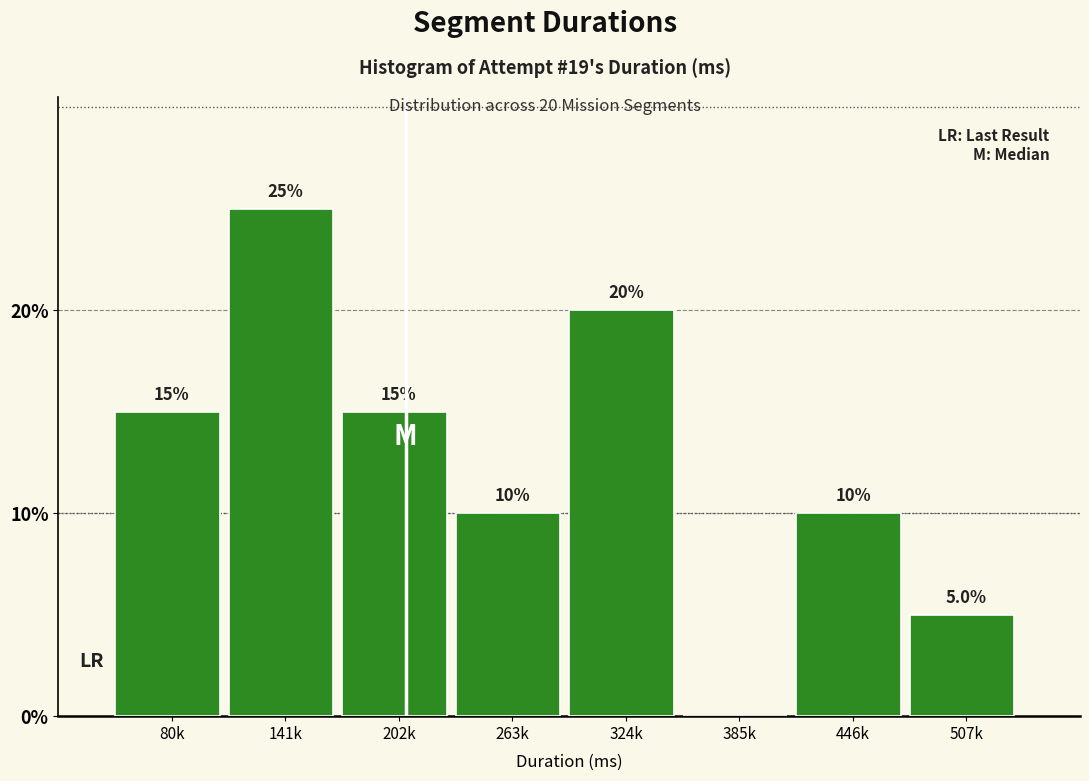

Reading right to left, list all the values displayed in this chart.

507k=5	446k=10	385k=0	324k=20	263k=10	202k=15	141k=25	80k=15